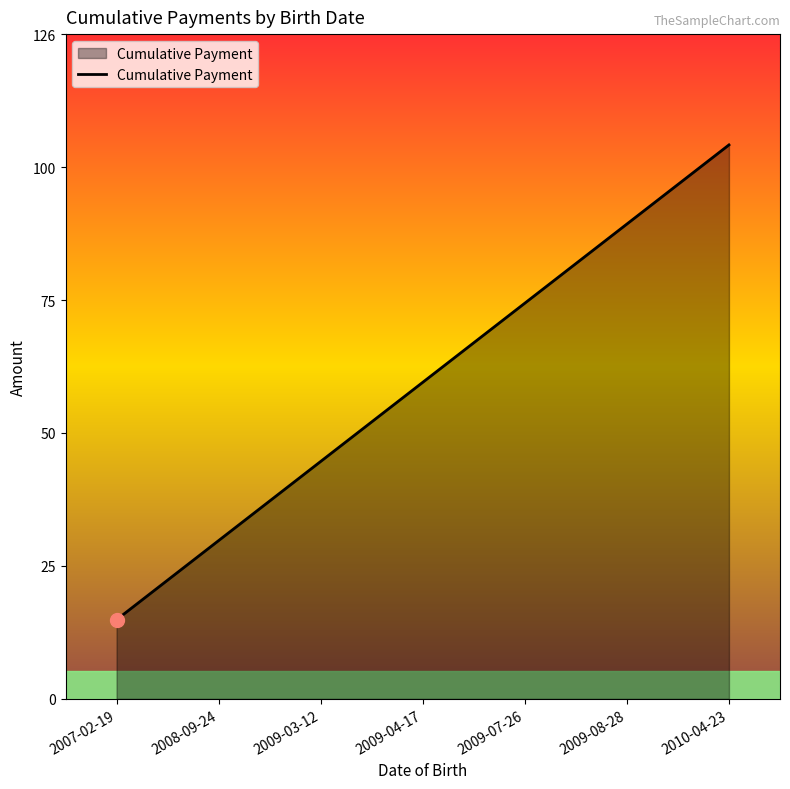

Reading right to left, extract all data points from this chart.

105	90	75	60	45	30	15